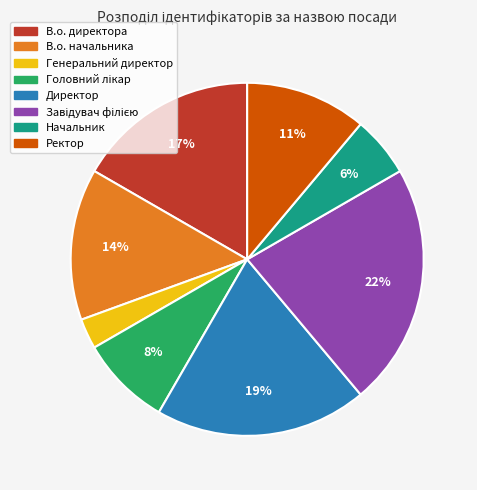

Does any single category account for the majority?

No